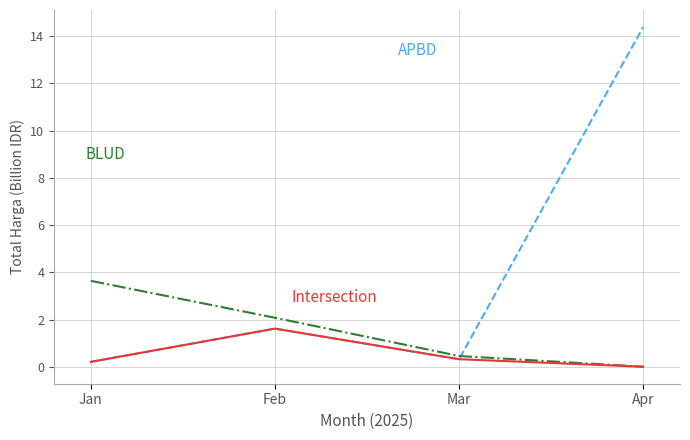

How many series are shown in this chart?

3